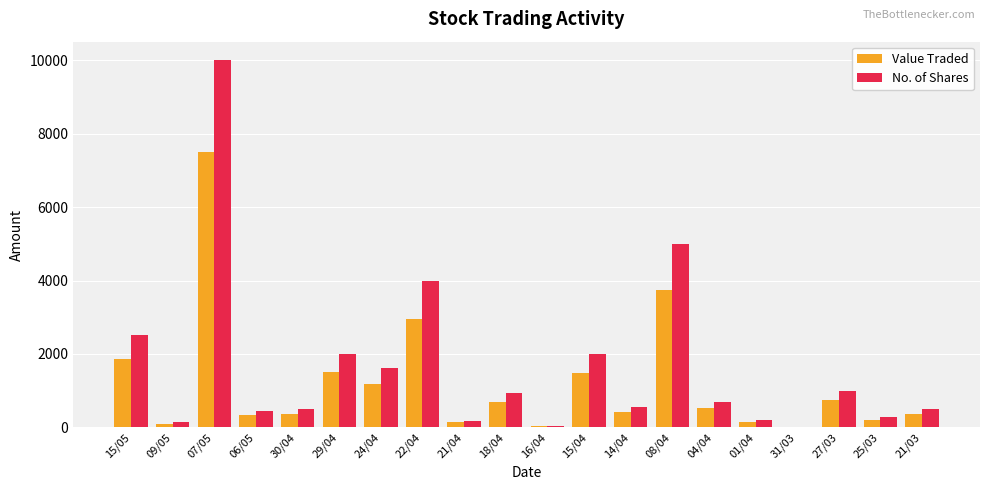

Is it true that Value Traded equals 1873 at 15/05?

True